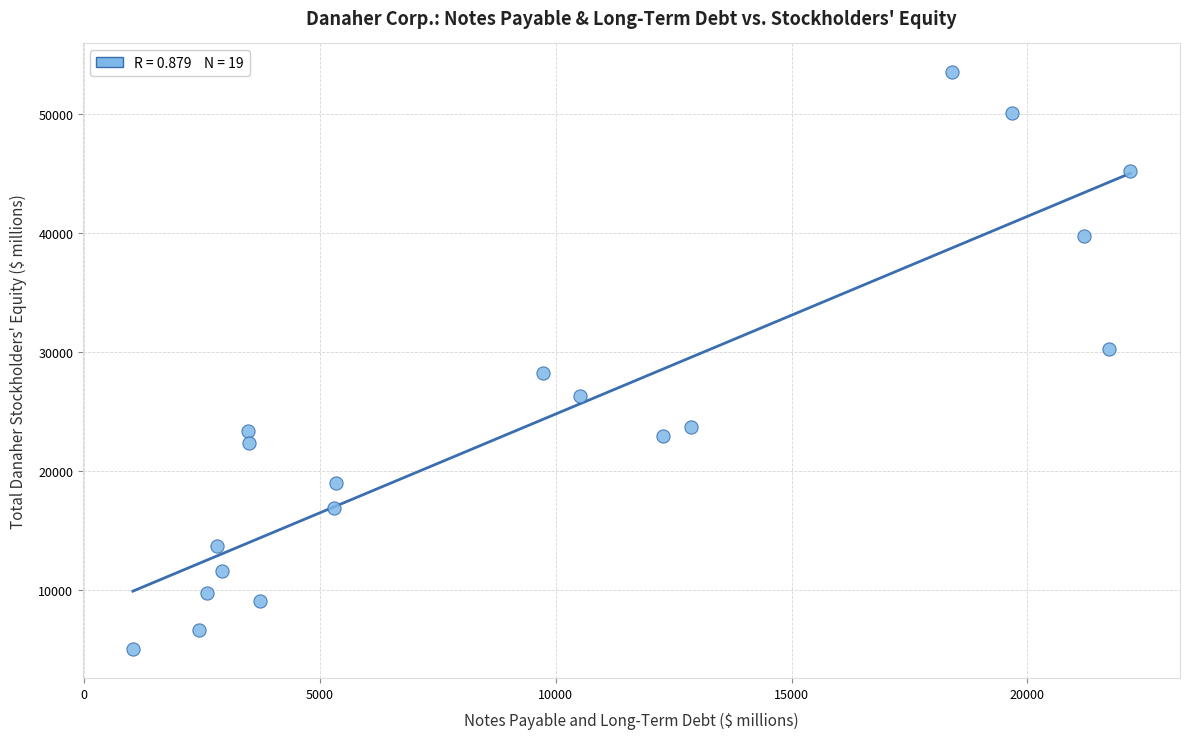

What is the range of X values (max minus min)?

21134